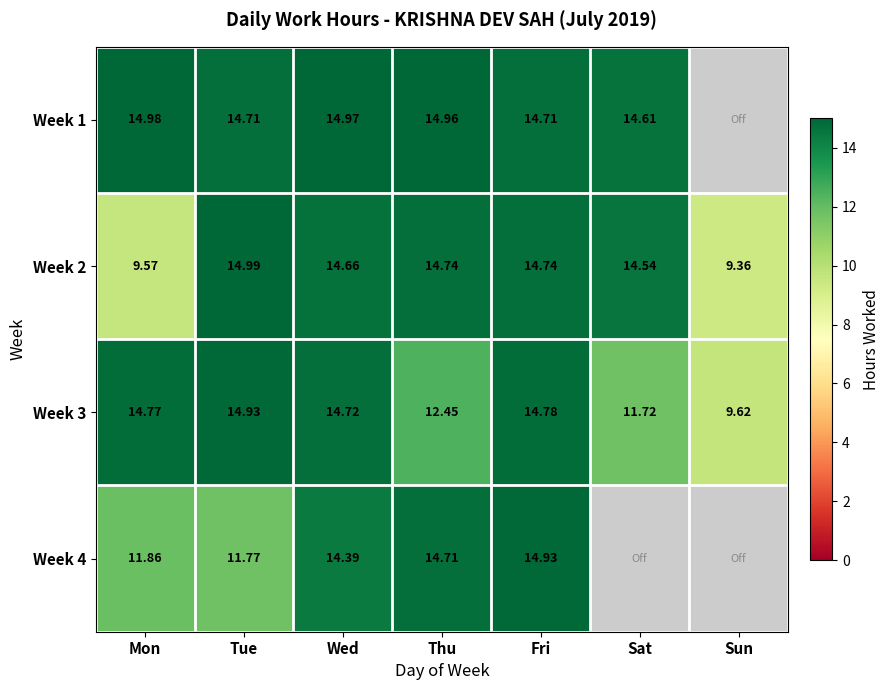

What is the sum of all Week 2 values?

92.6